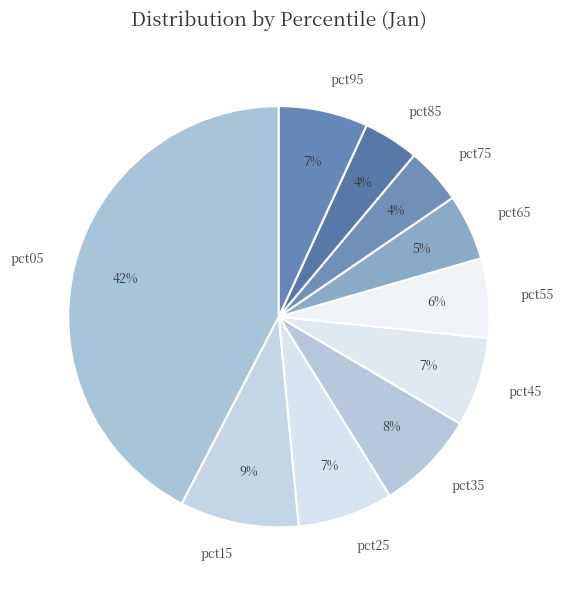

How many slices are in this pie chart?

10